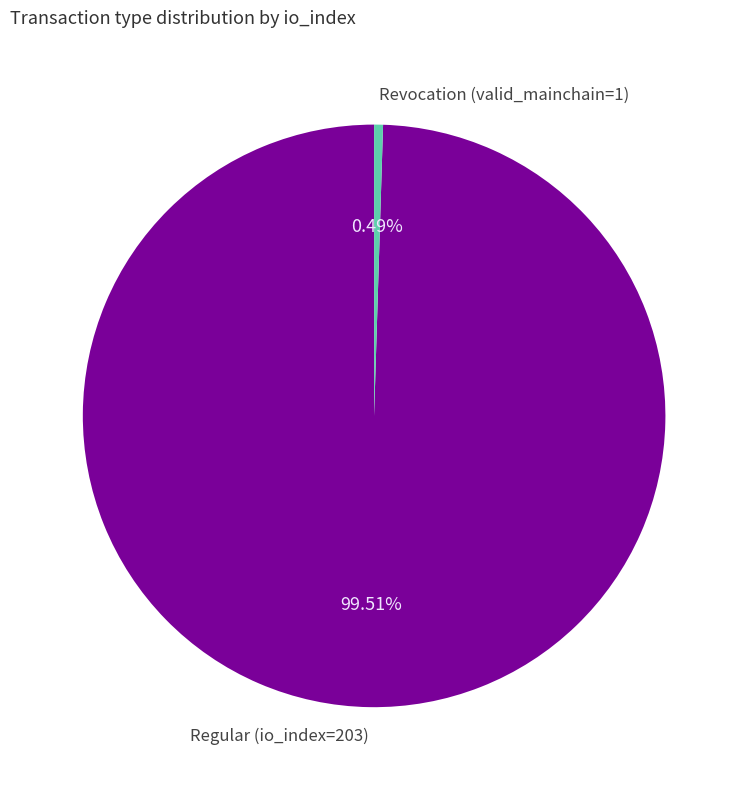

True or false: Regular accounts for 100% of the total.

True